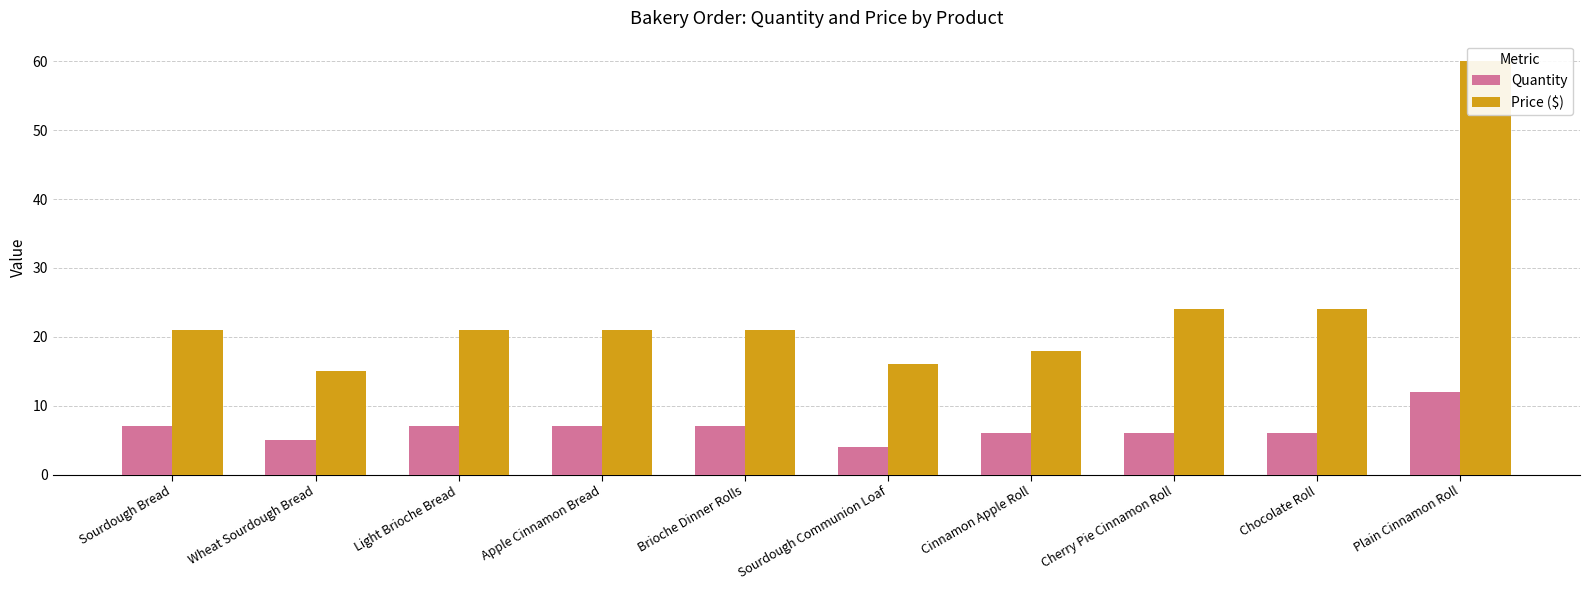

What is the label of the 6th bar from the right?

Brioche Dinner Rolls